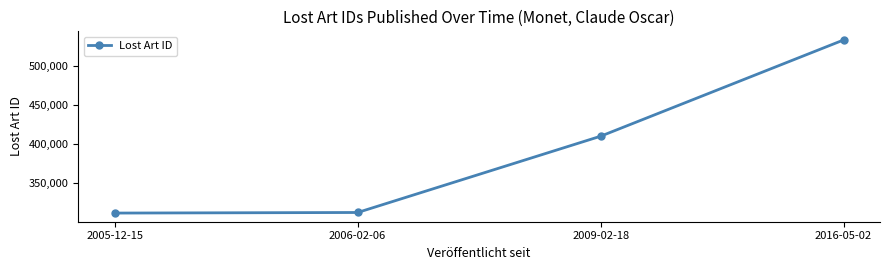

What is the average value?

391900